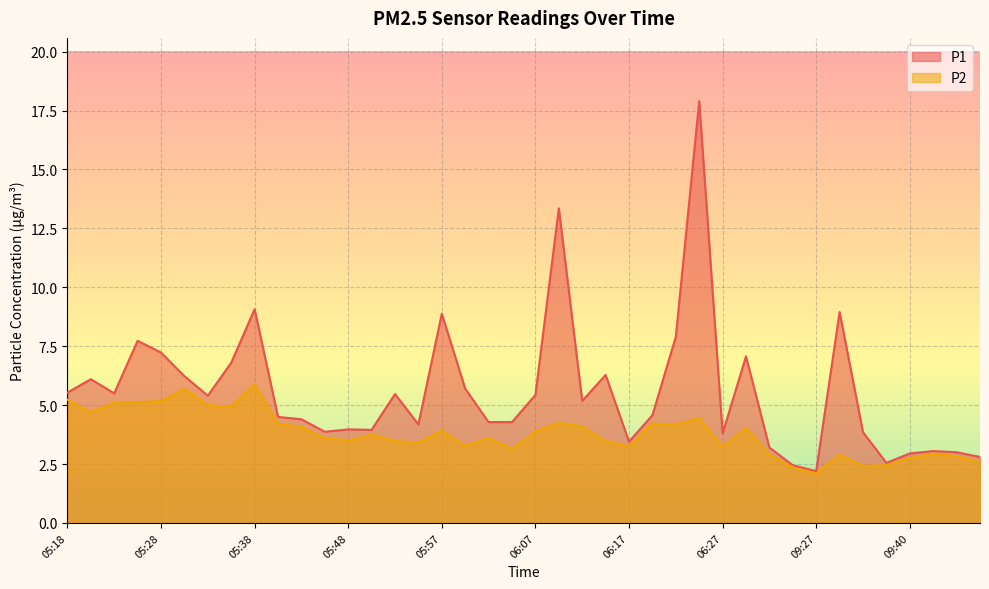

Is it true that P2 equals 1.1 at 05:35?

False